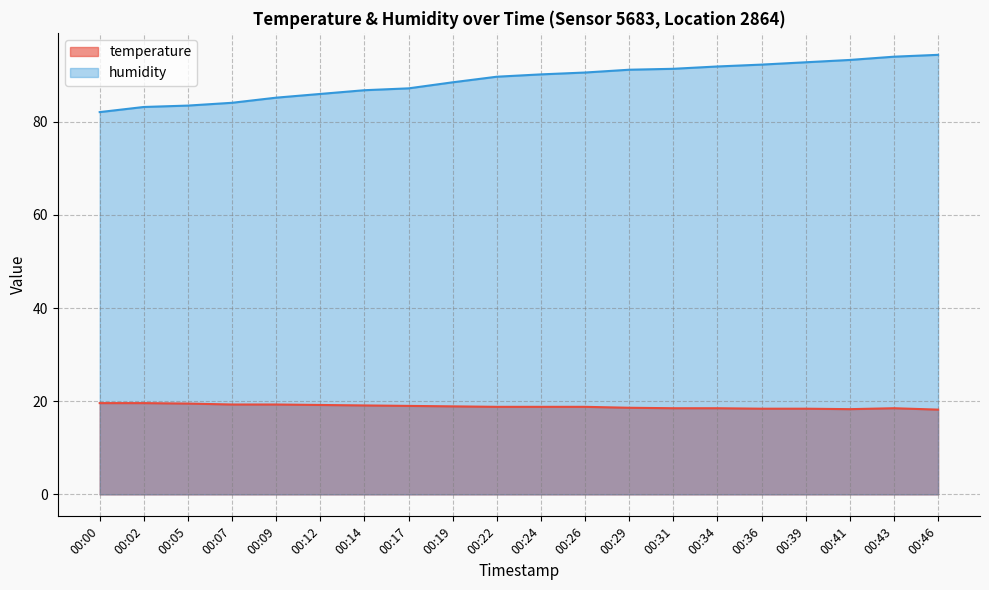

What are all the series names shown in the legend?

temperature, humidity